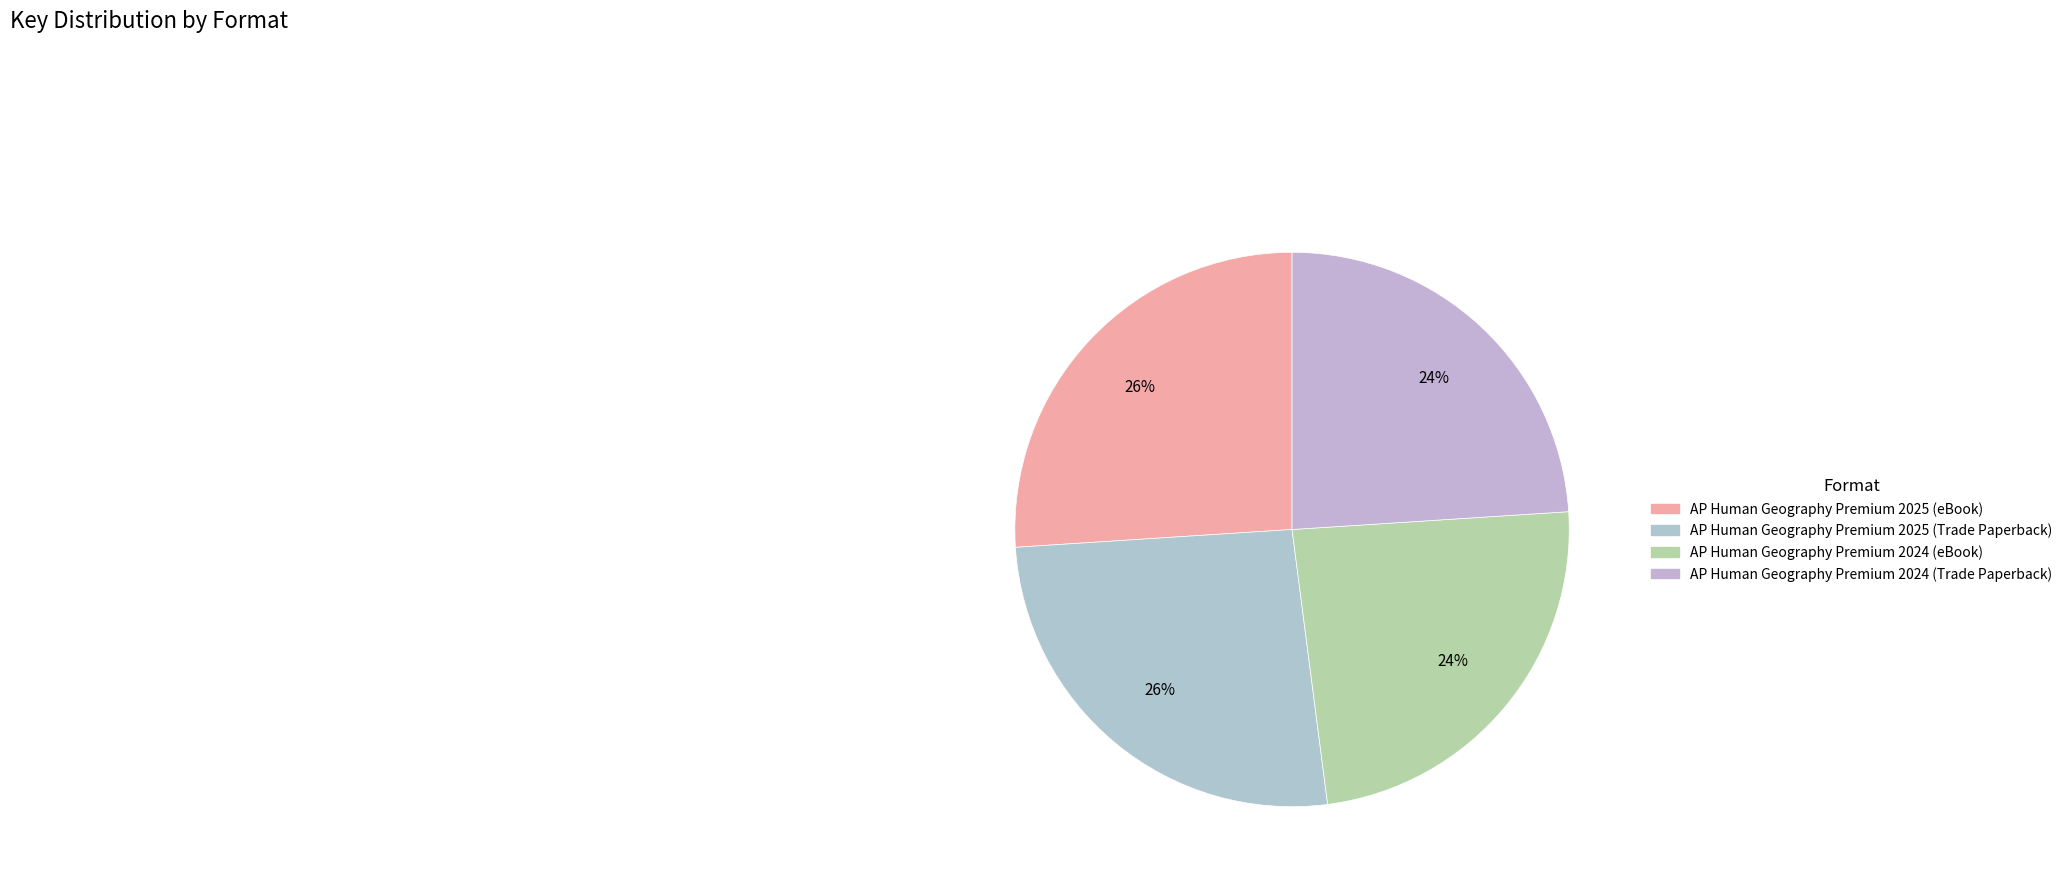

Does any single category account for the majority?

No